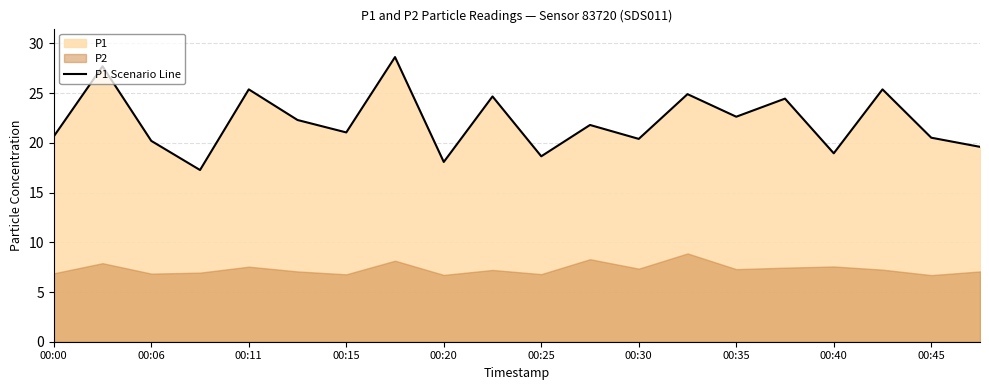

The value of P1 Scenario Line at 00:40 is 18.9. True or false?

True